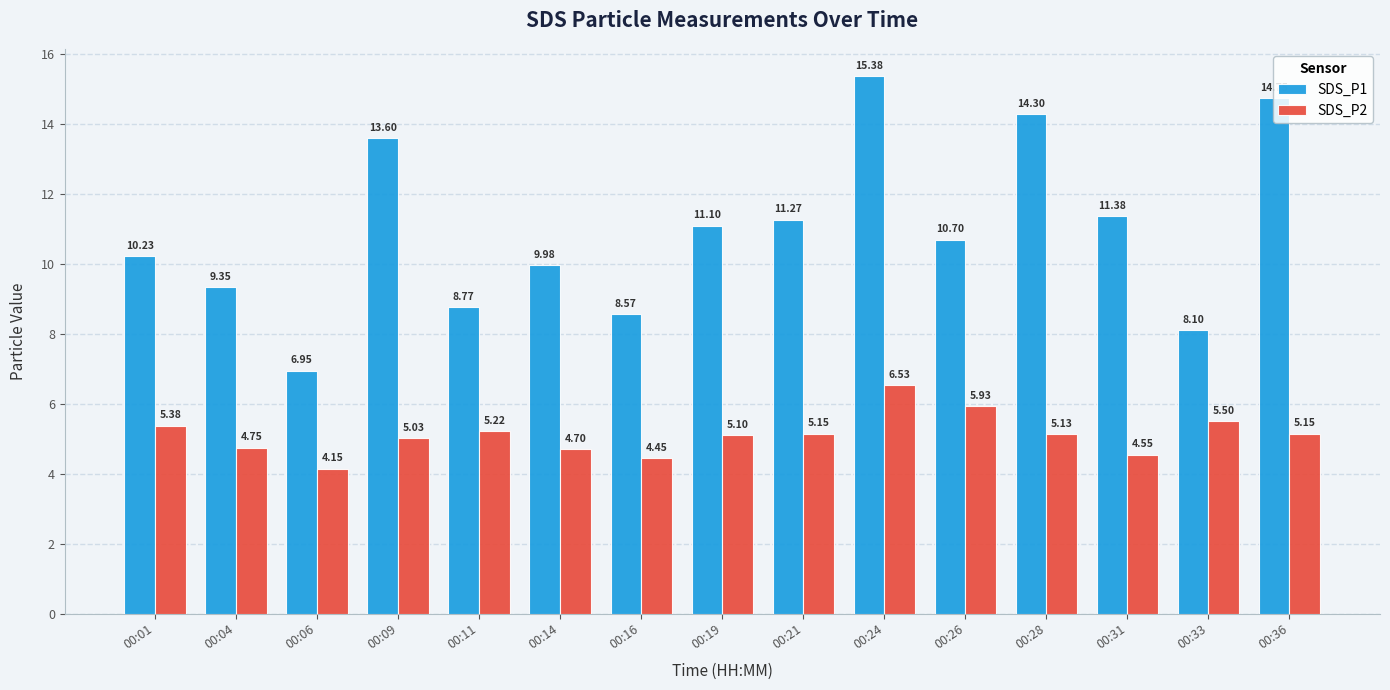

Which category has the highest value in the SDS_P1 series?

00:24